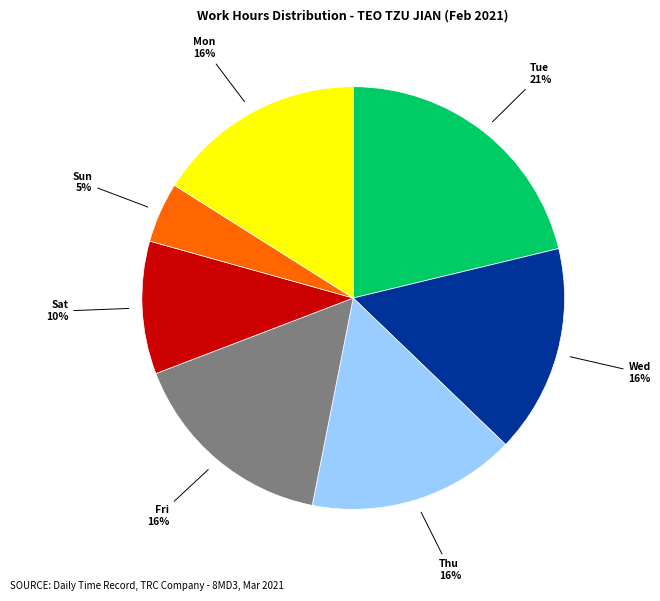

To the nearest percent, what is the average slice percentage?

14%